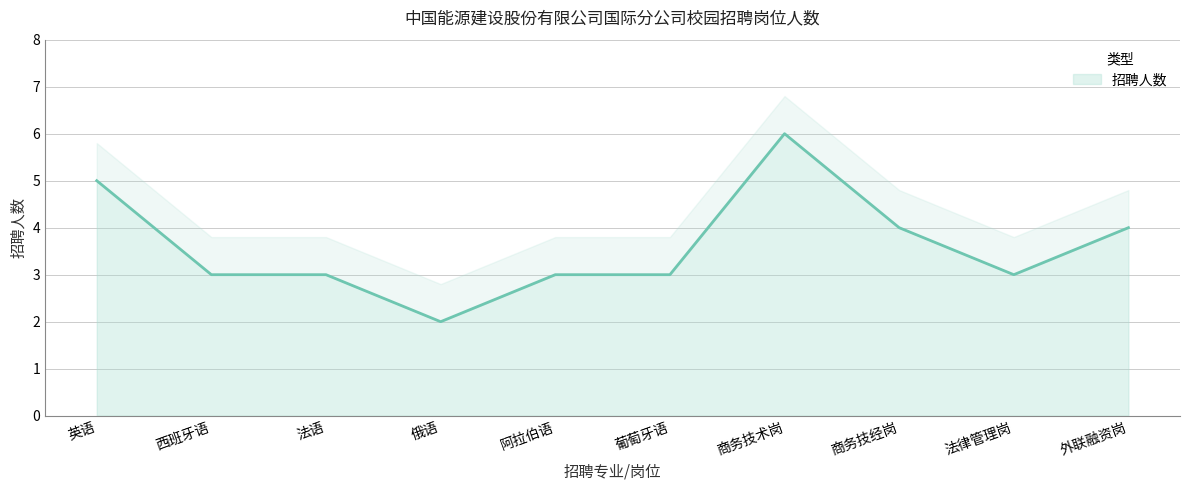

At which label does the data first exceed 3?

英语